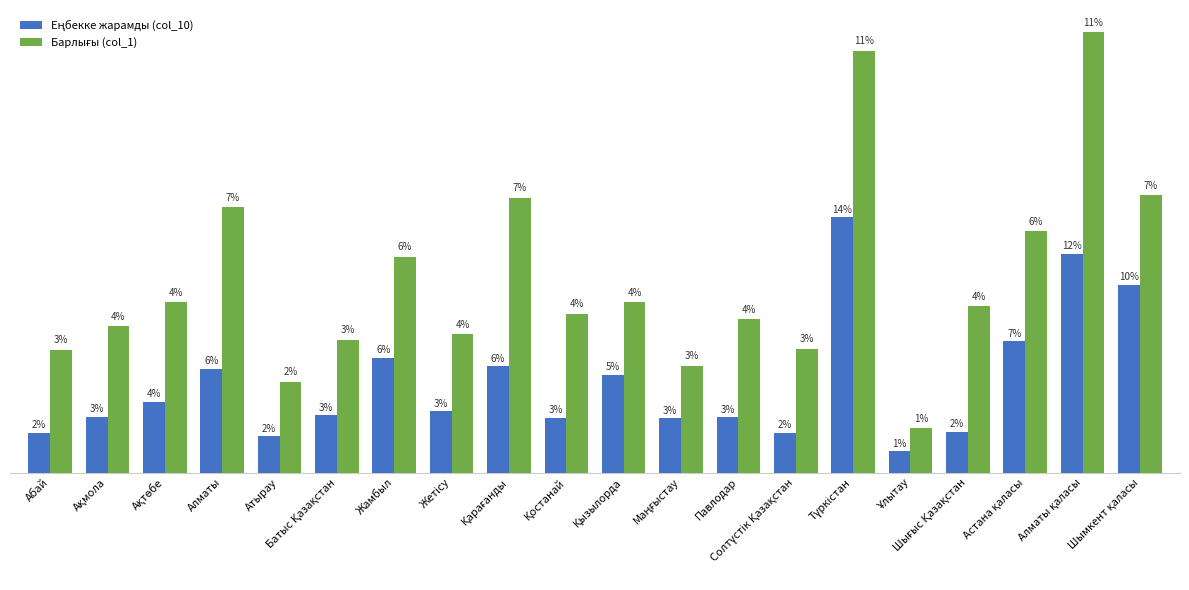

How many values in the Еңбекке жарамды (col_10) series exceed 70141?

9